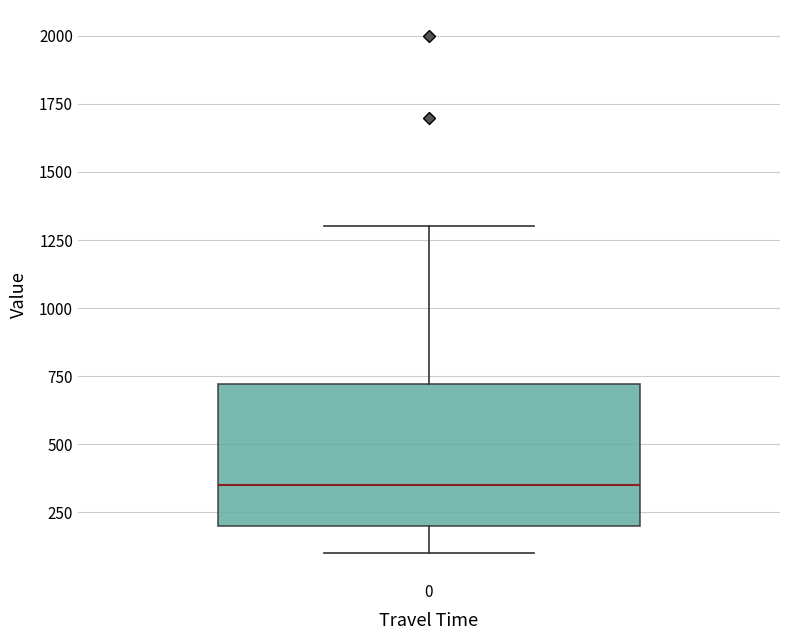

Read this box plot against the y-axis: the position of the median line, the range covered by the box, and the ends of both whiskers. The values are not printed on the chart, so give them approximately, as read against the axis.

median 350, box 200 to 700, whiskers 100 to 1300